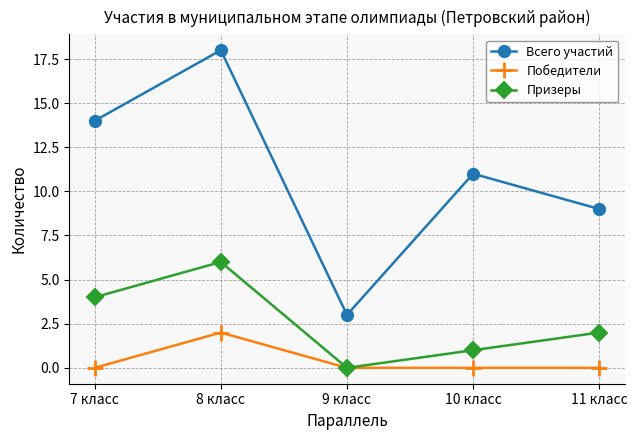

Which series changed the most between 8 класс and 11 класс?

Всего участий